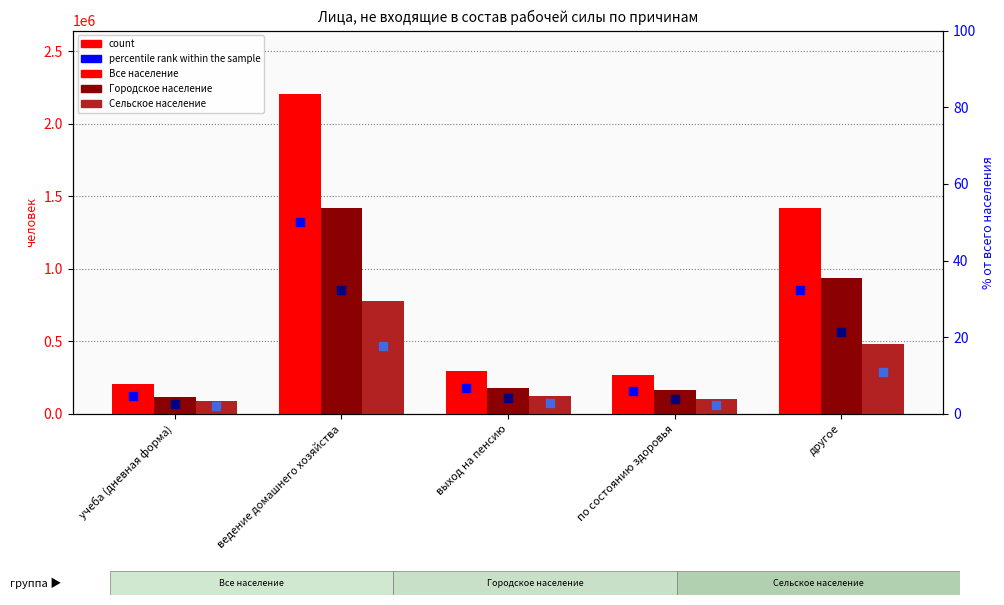

Which series has the widest spread of Y values?

Все население (count)